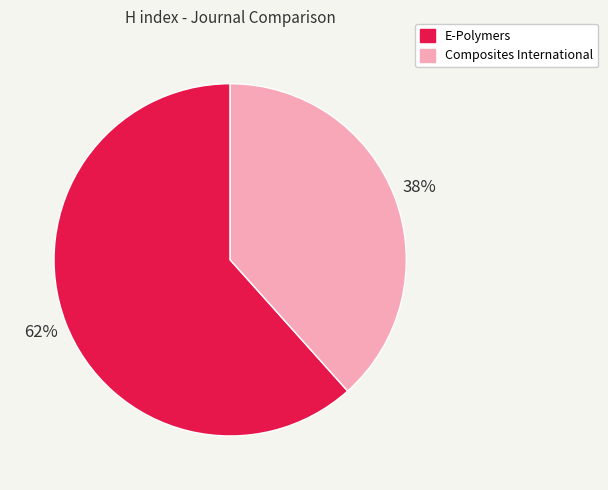

Approximately how many times larger is the value at E-Polymers compared to Composites International?

1.6